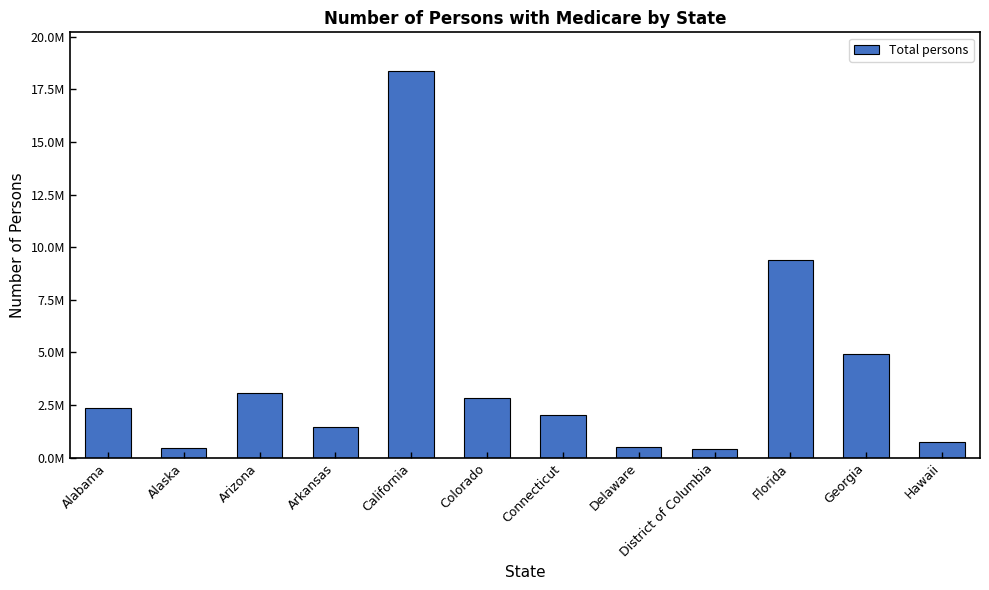

At which label is the value closest to 9382897?

Florida